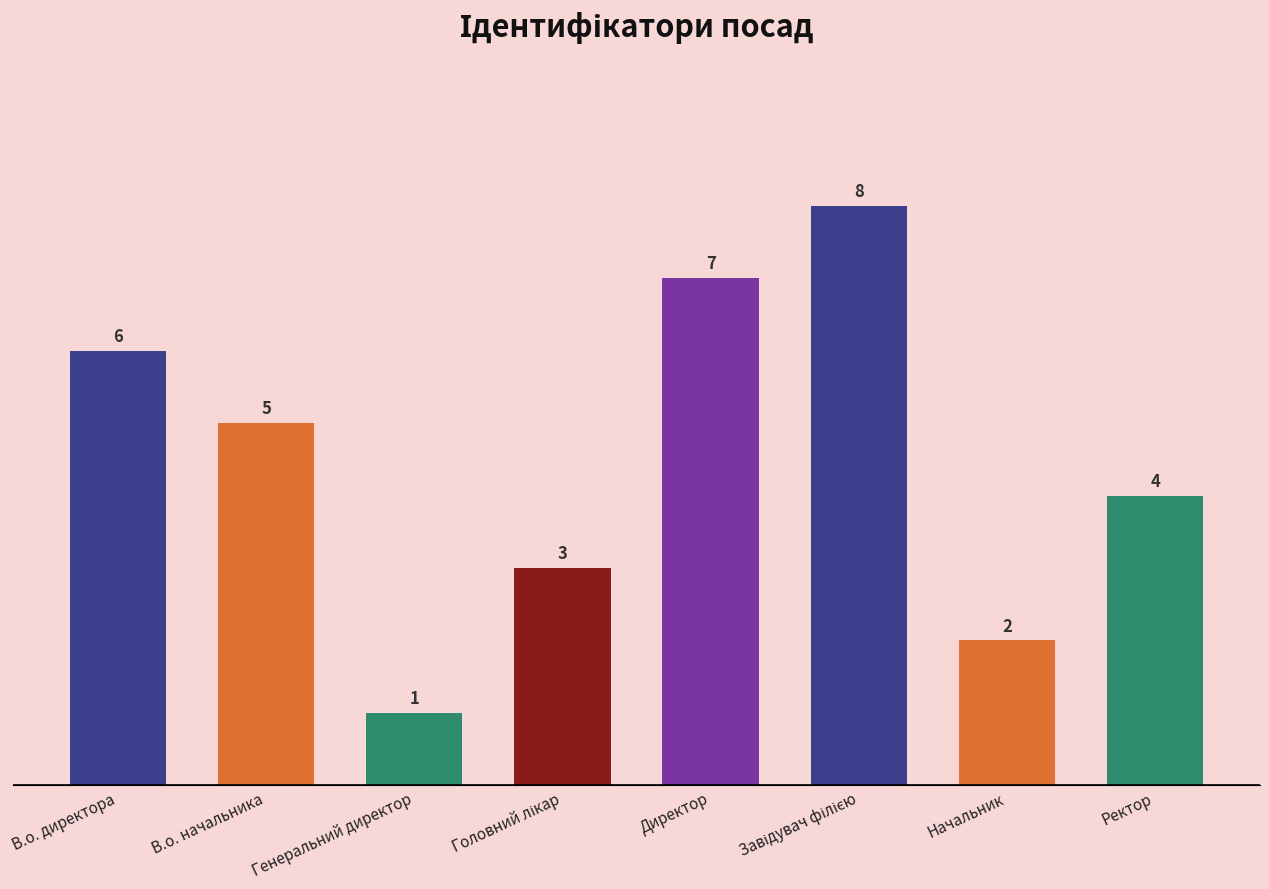

What is the difference between the second highest and second lowest values?

5